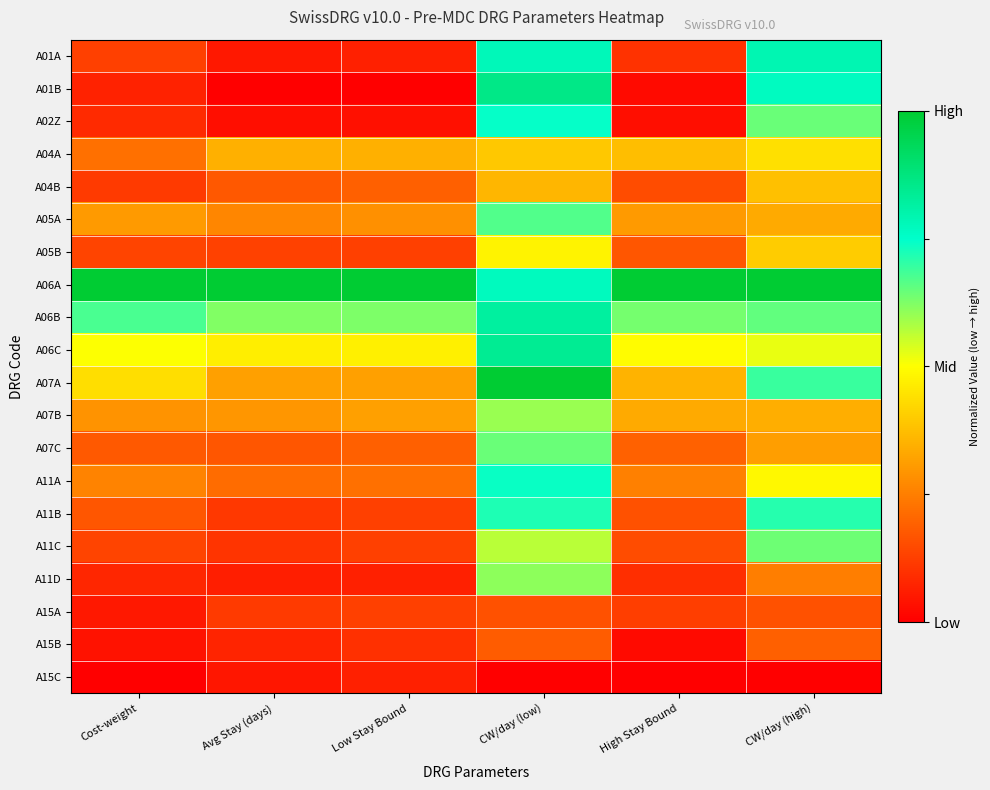

Between High Stay Bound and CW/day (high), which is larger?

CW/day (high)